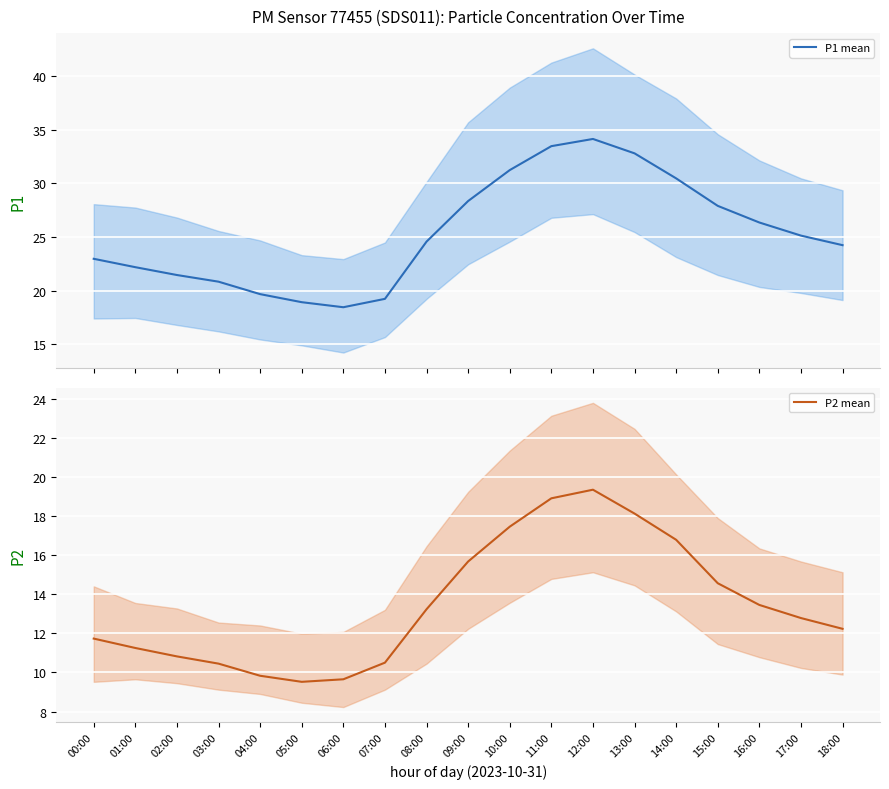

Which series changed the most between 04:00 and 15:00?

P1 mean